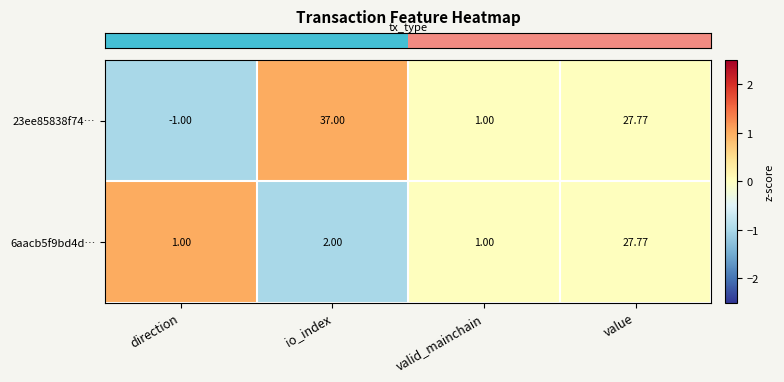

Which category has the lowest value across all series?

direction